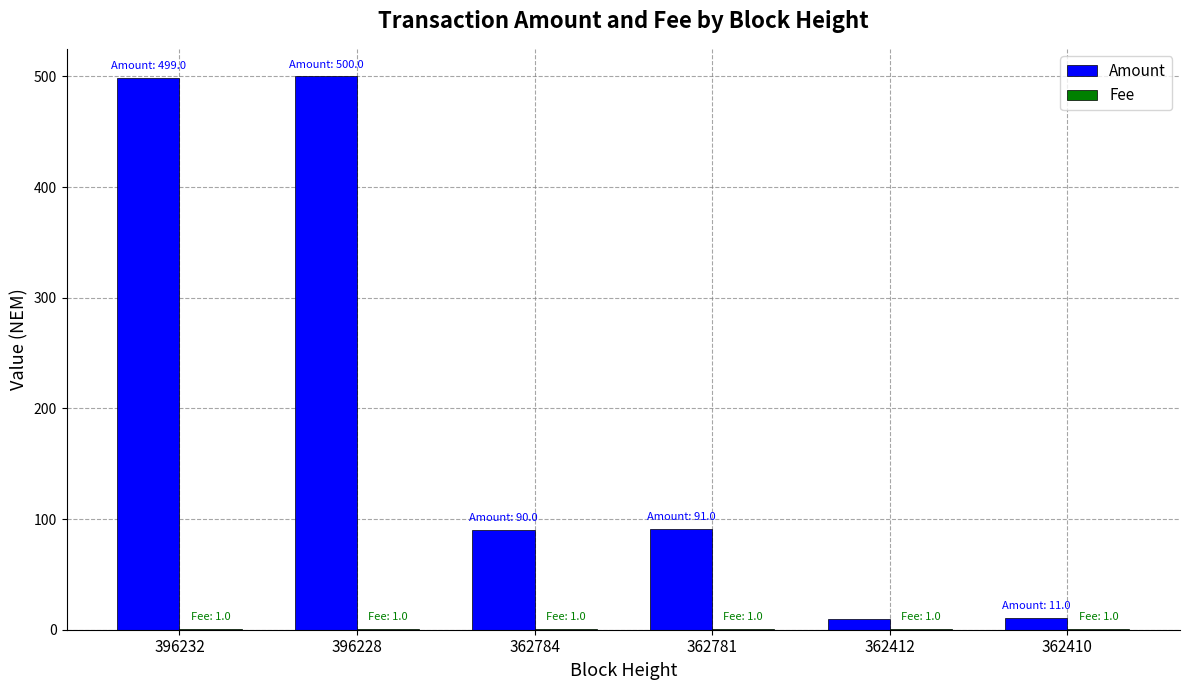

Which series has the largest total across all categories?

Amount